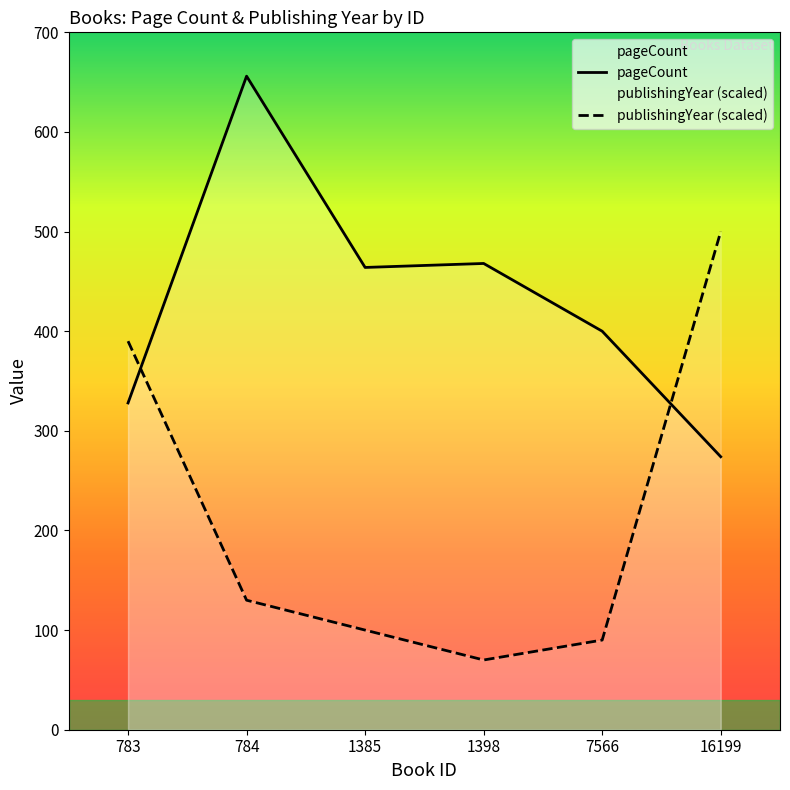

What is the value of the publishingYear point at the 5th from the left?

90